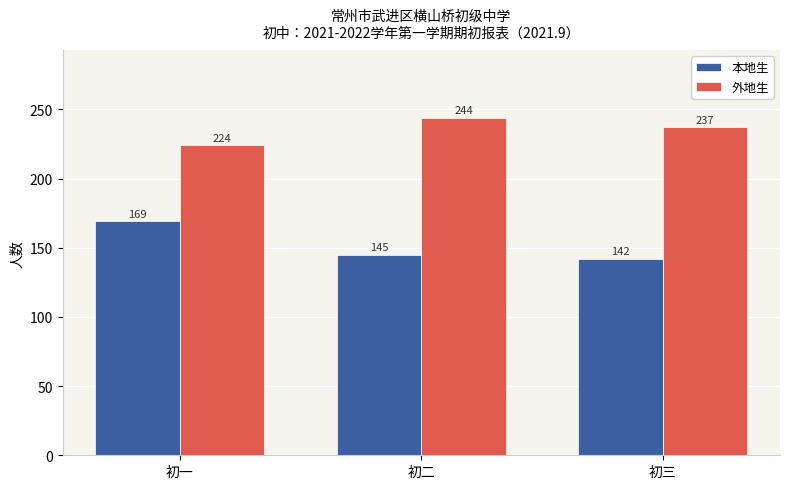

Is the value of 外地生 at 初二 greater than the value of 本地生 at 初一?

Yes